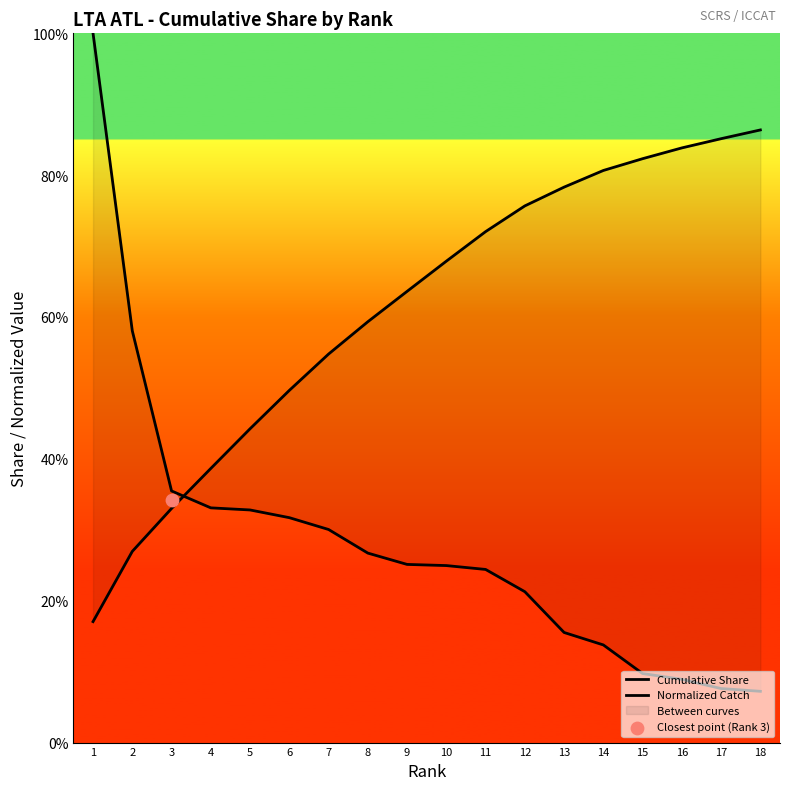

At how many categories does at least one series exceed 0?

18